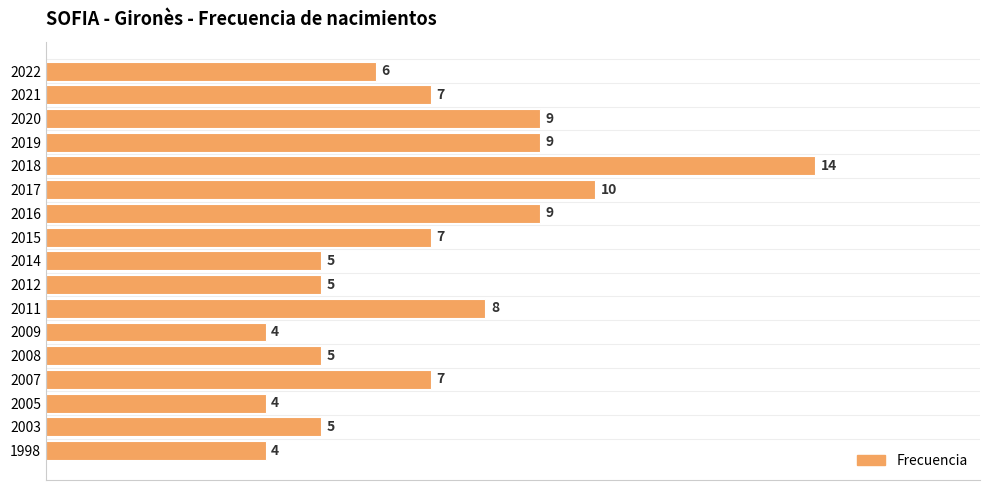

Reading bottom to top, transcribe all the data shown in this chart.

1998=4	2003=5	2005=4	2007=7	2008=5	2009=4	2011=8	2012=5	2014=5	2015=7	2016=9	2017=10	2018=14	2019=9	2020=9	2021=7	2022=6